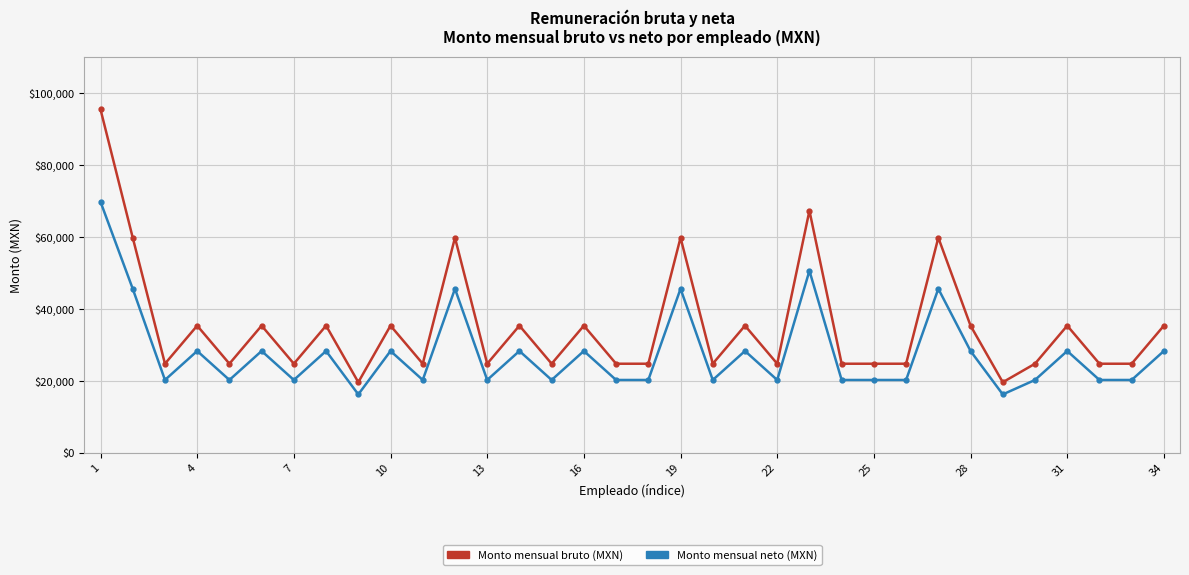

At how many categories does at least one series exceed 55854?

6